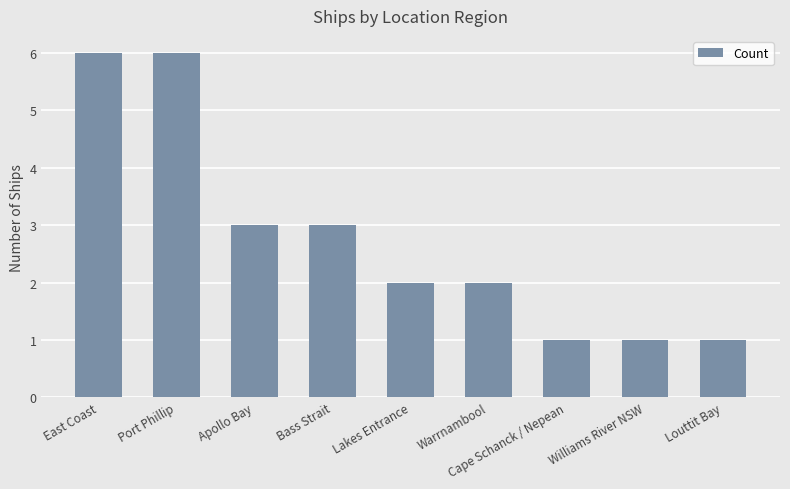

What is the greatest value displayed?

6